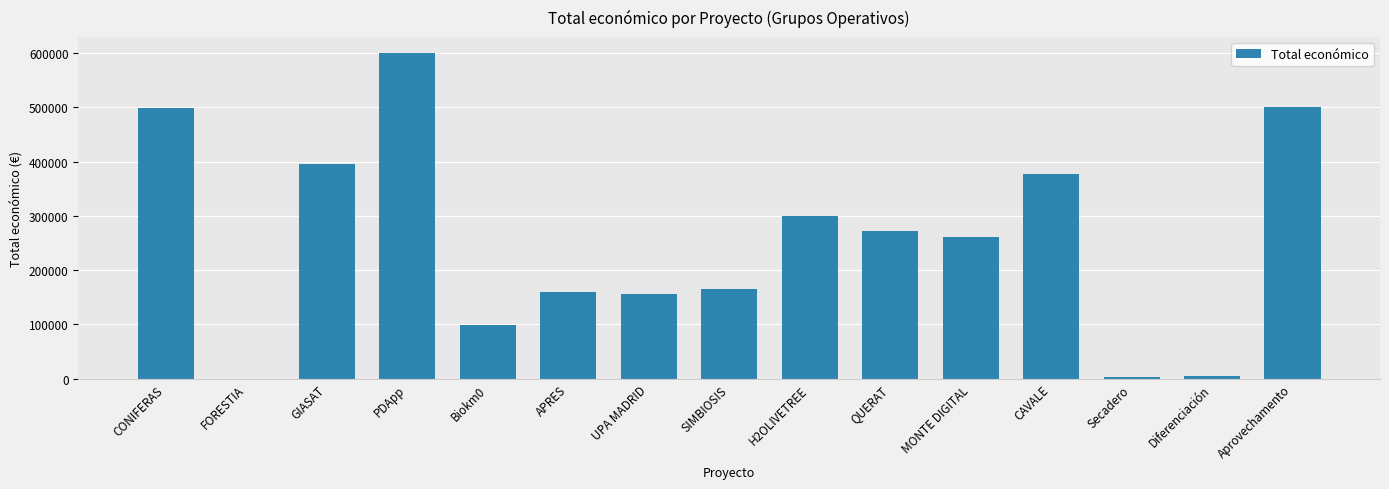

What is the change in value from Biokm0 to Diferenciación?

-93068